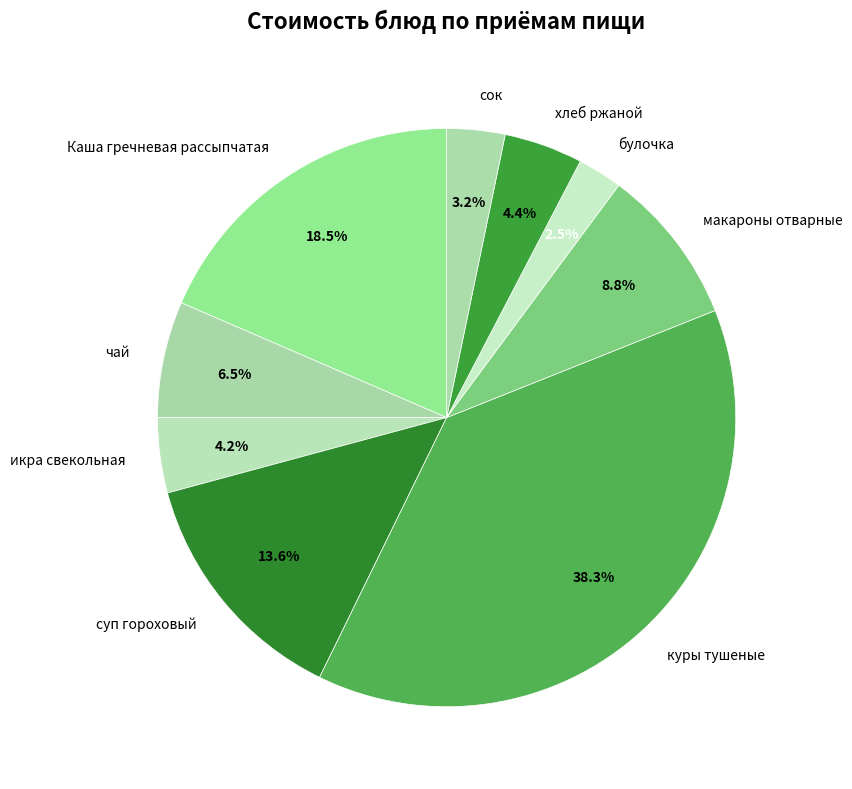

What percentage is NOT represented by макароны отварные?

91.2%